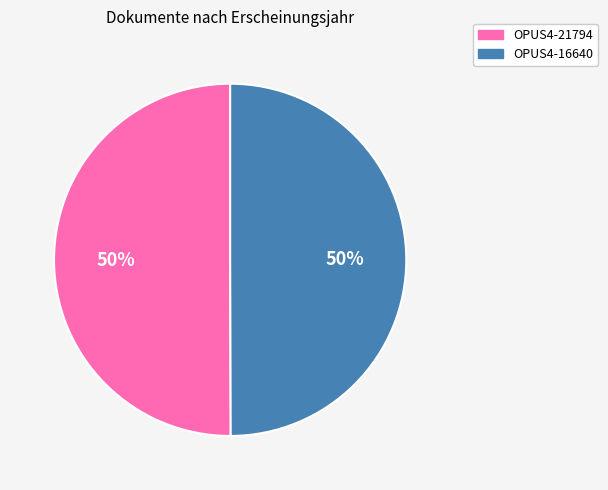

How many segments does this pie chart have?

2